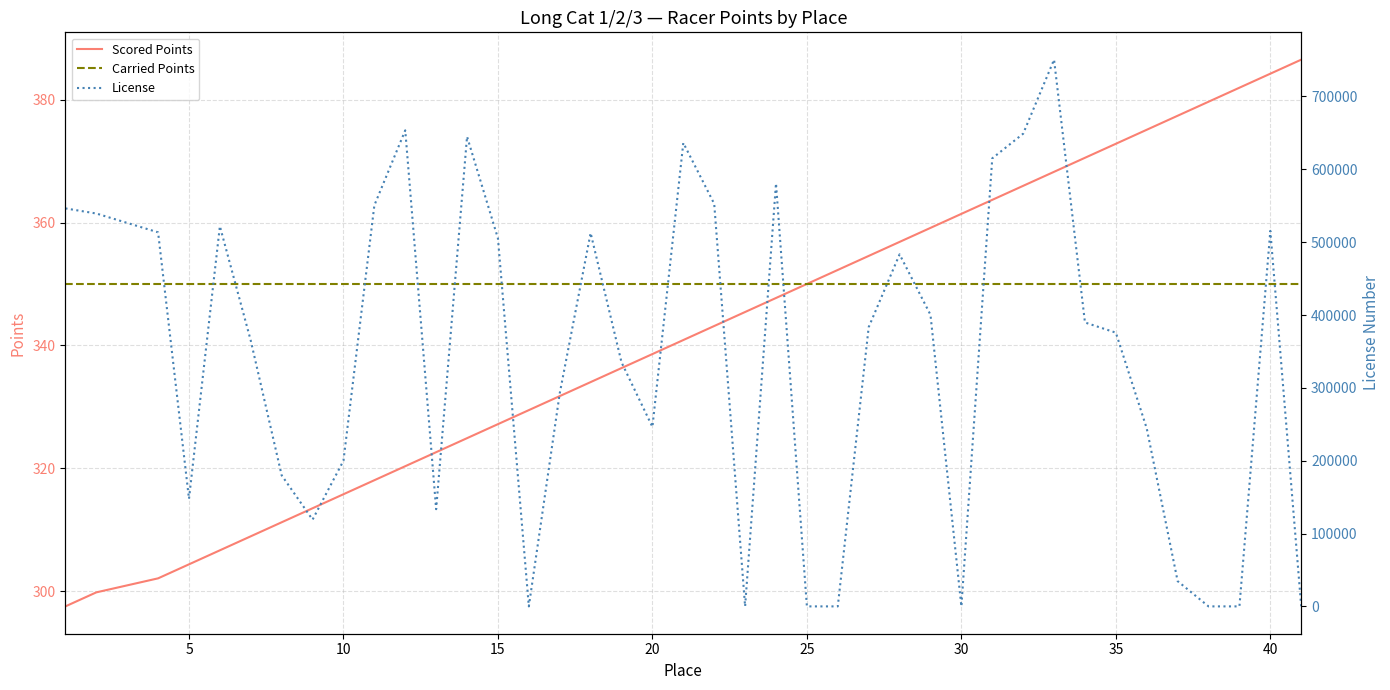

How many values in the Scored Points series are below 343?

20